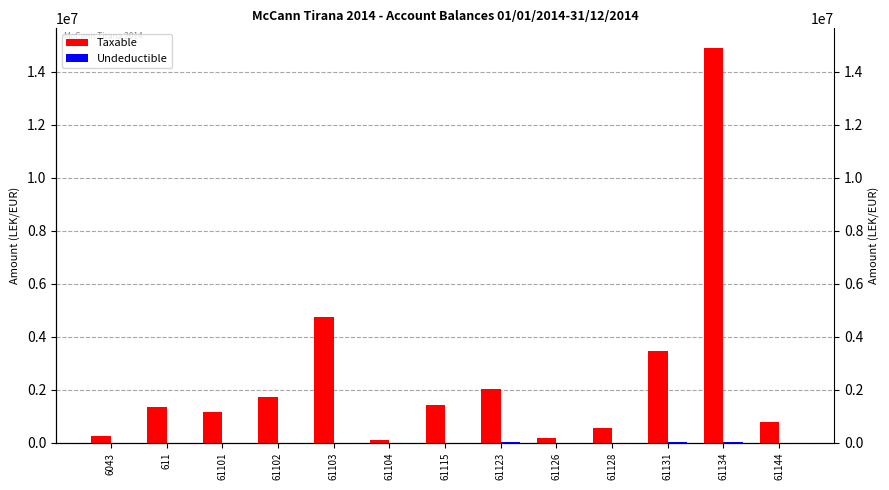

At which category is the sum across all series the highest?

61134